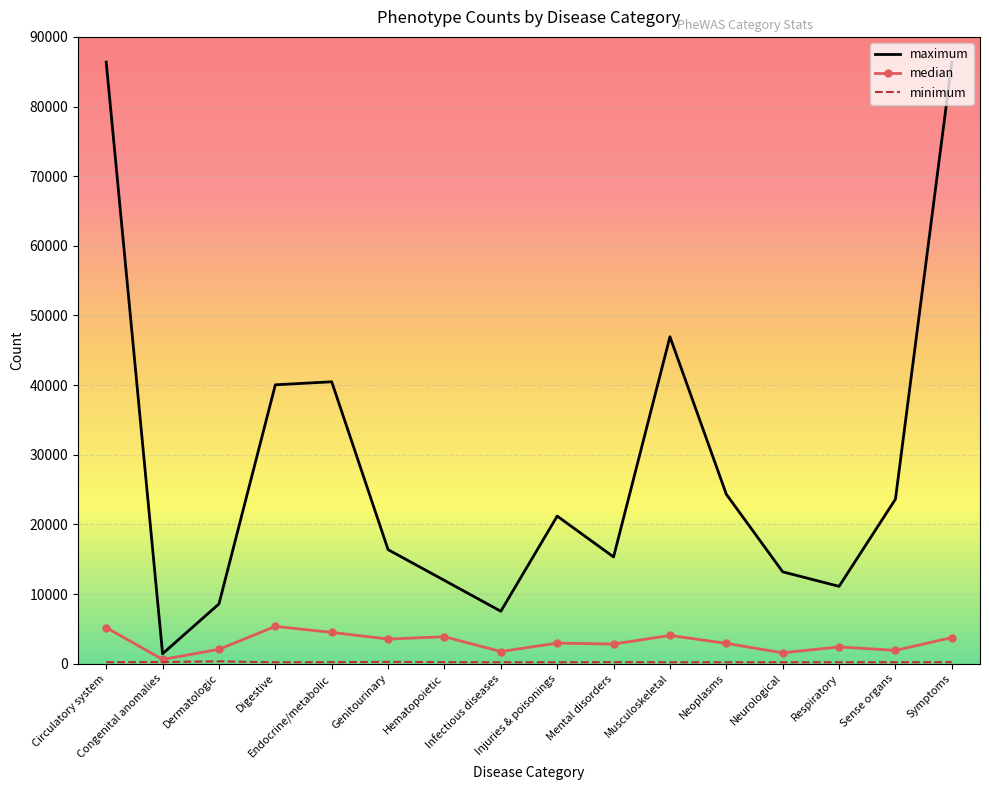

What position from the left is Dermatologic?

3